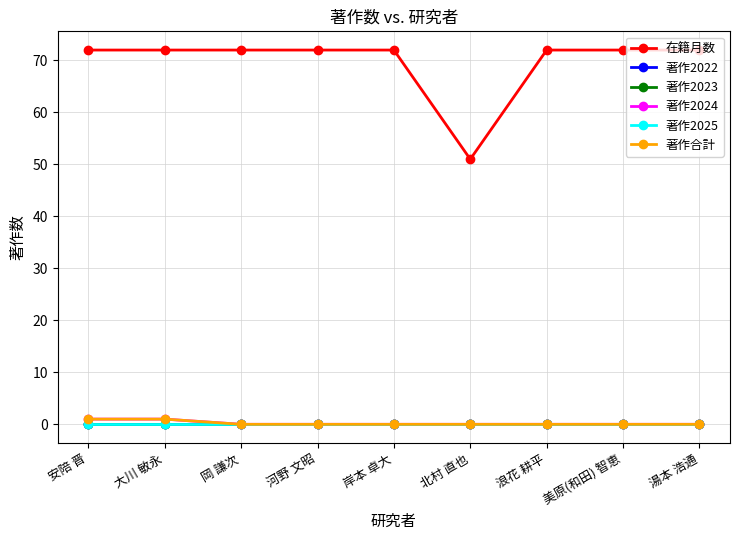

Is the value of 著作2023 at 河野 文昭 greater than the value of 著作2025 at 湯本 浩通?

No